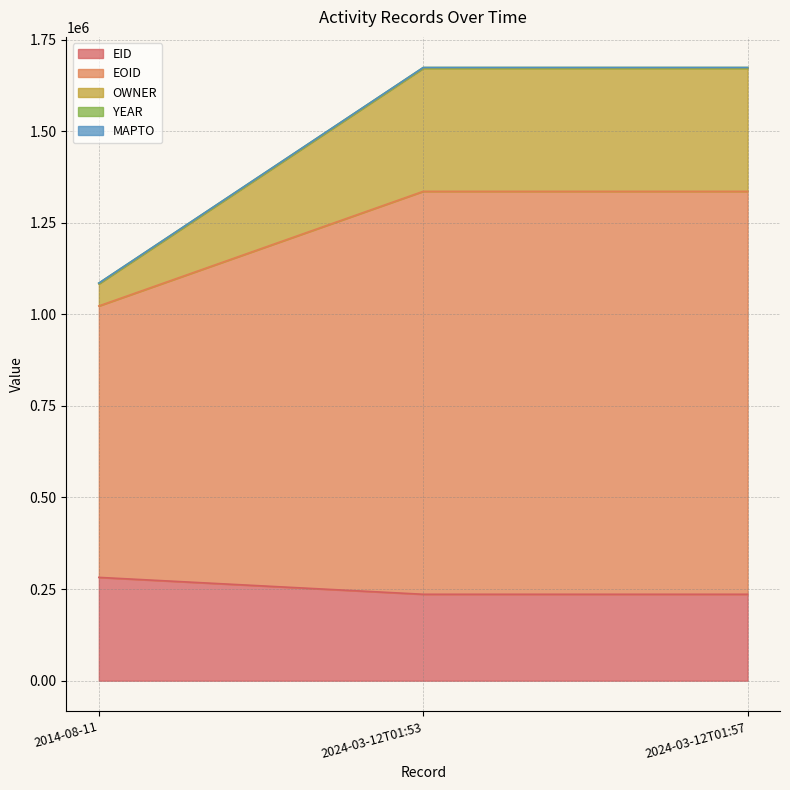

Count the number of categories in the chart.

3